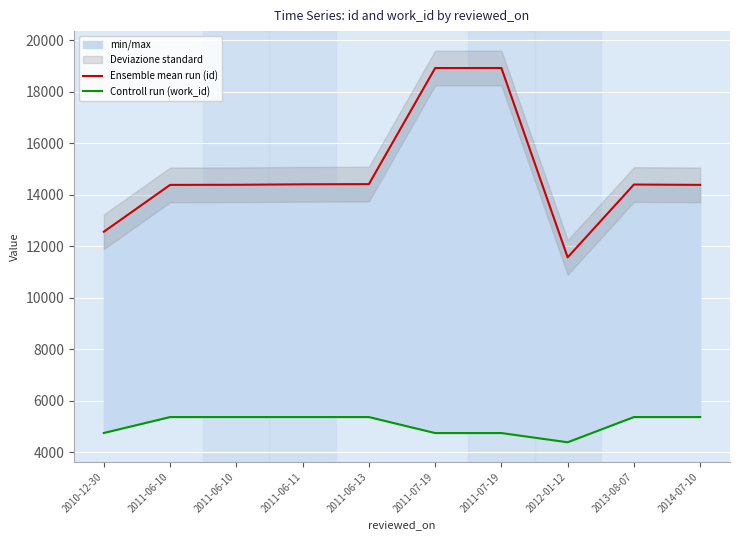

Which series has the largest range (max minus min)?

Ensemble mean run (id)